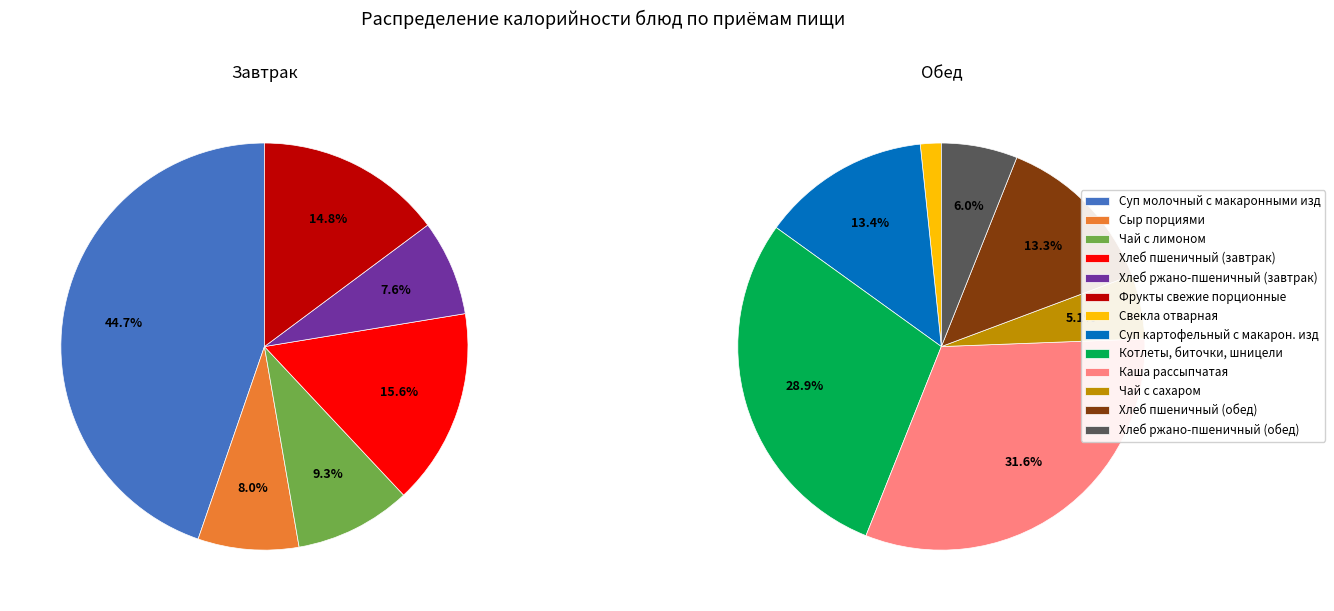

What is the largest slice in the pie chart?

Каша рассыпчатая